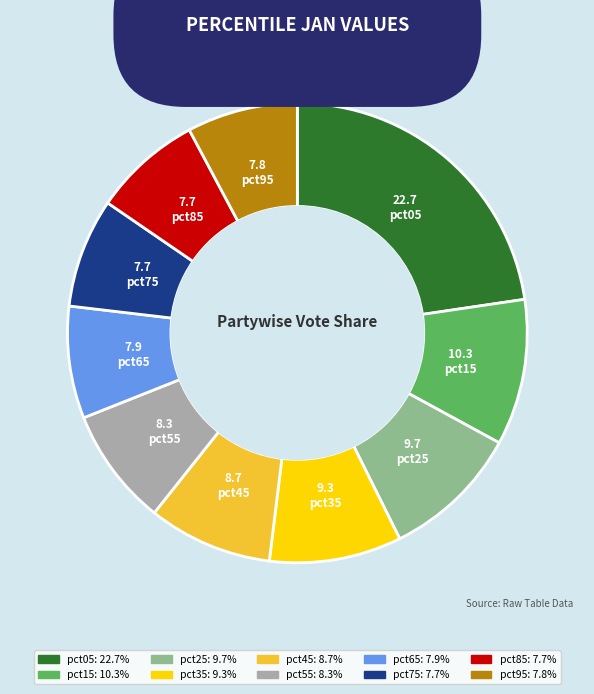

Is the sum of pct65 and pct25 greater than half?

No